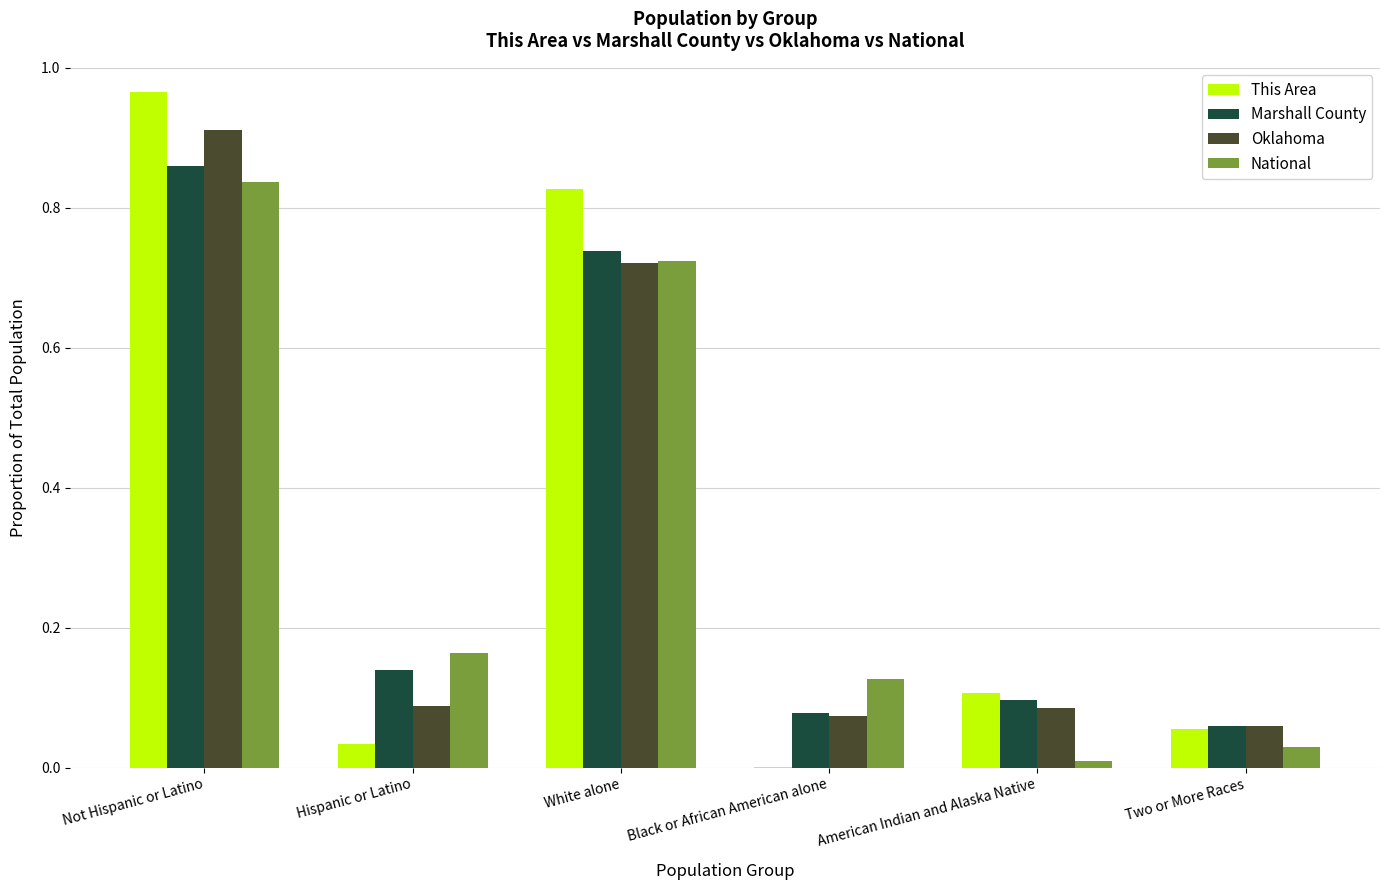

Is it true that This Area equals 0.1 at Two or More Races?

True